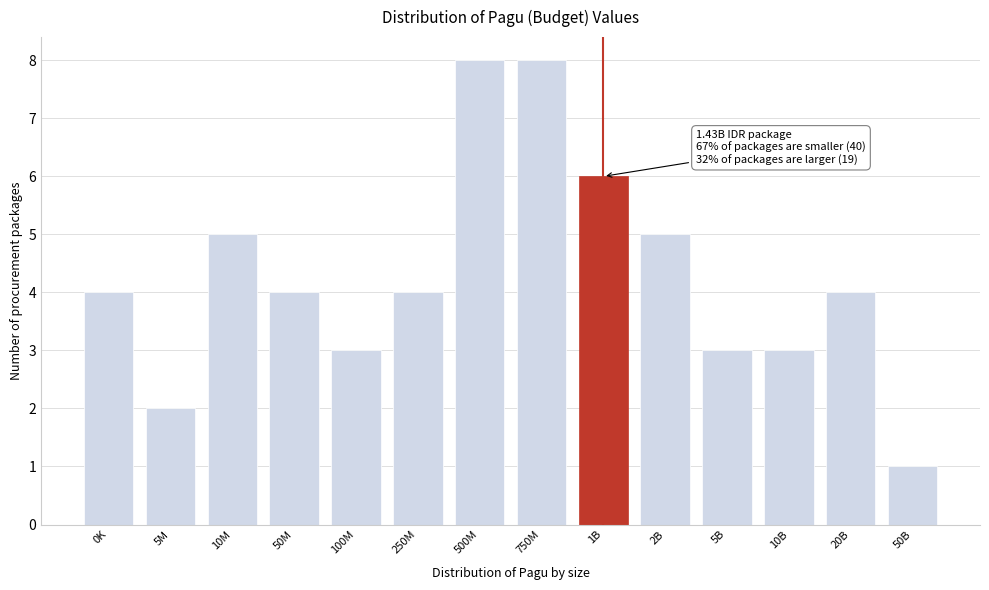

Reading left to right, what are all the values shown in this chart?

0K=4	5M=2	10M=5	50M=4	100M=3	250M=4	500M=8	750M=8	1B=6	2B=5	5B=3	10B=3	20B=4	50B=1